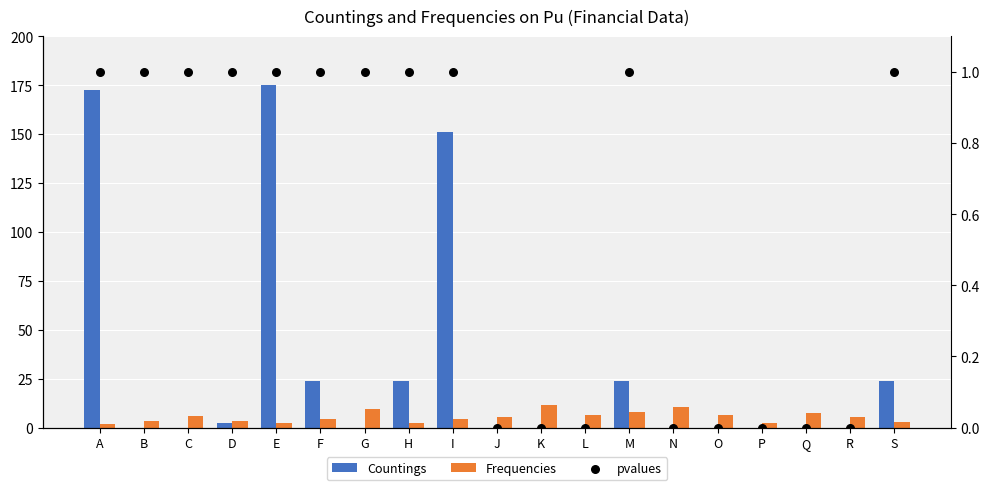

At how many categories does at least one series exceed 97?

3